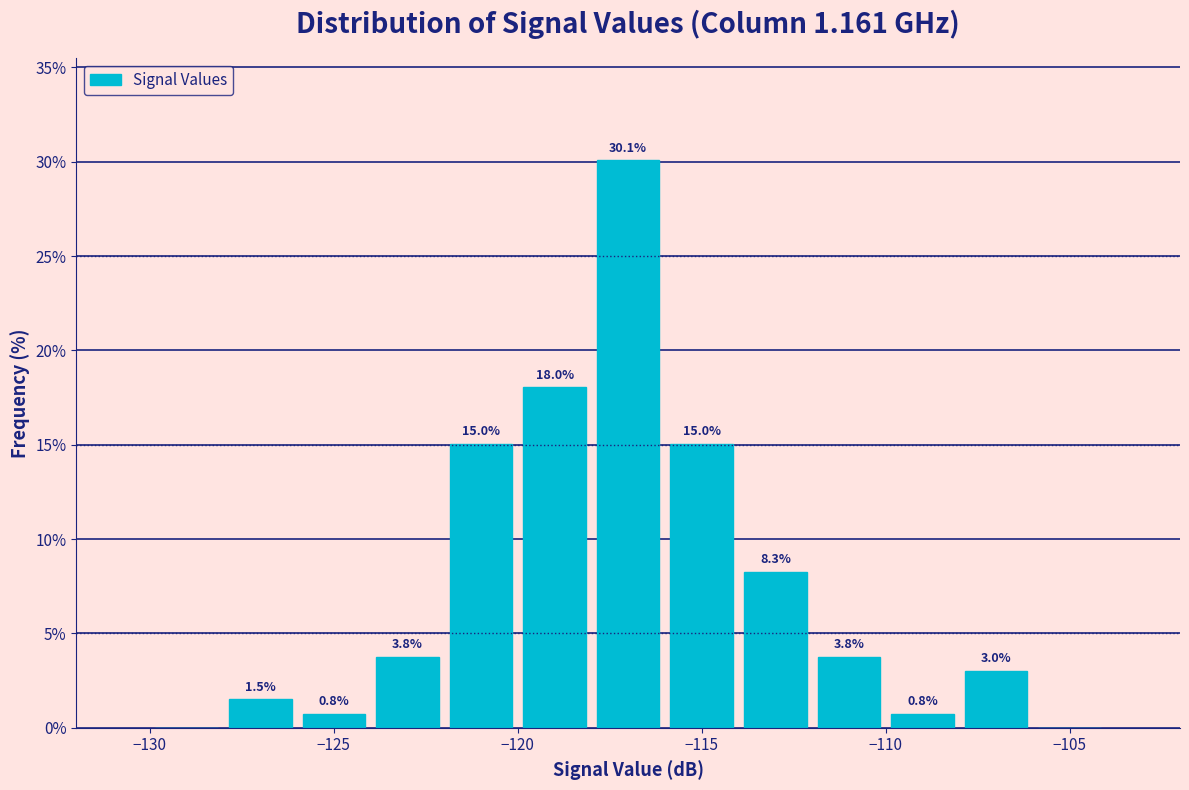

Over which range of the x-axis is the bar tallest?

-118 to -116